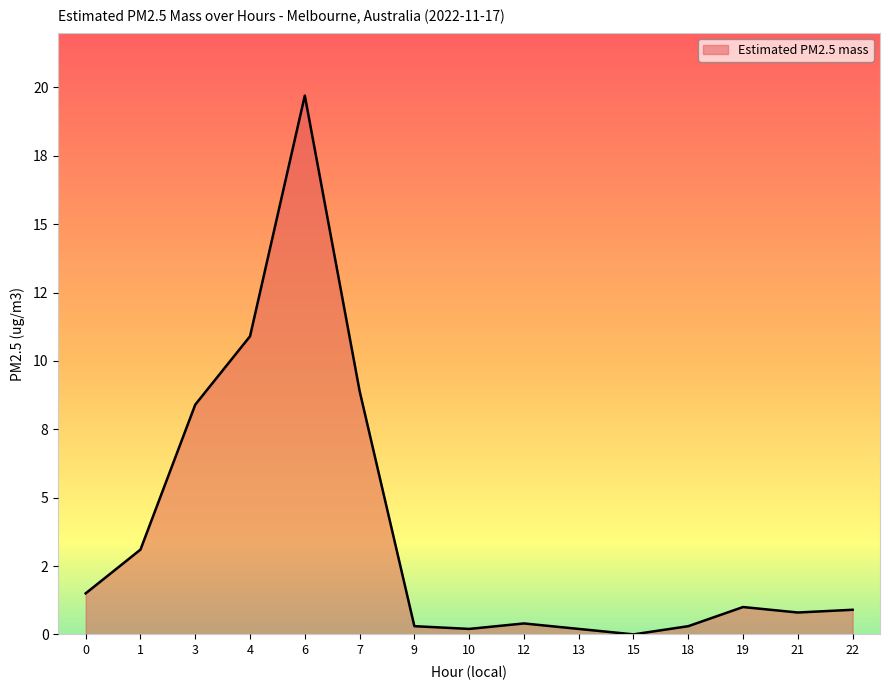

What is the sum of the values at 4 and 12?

11.3